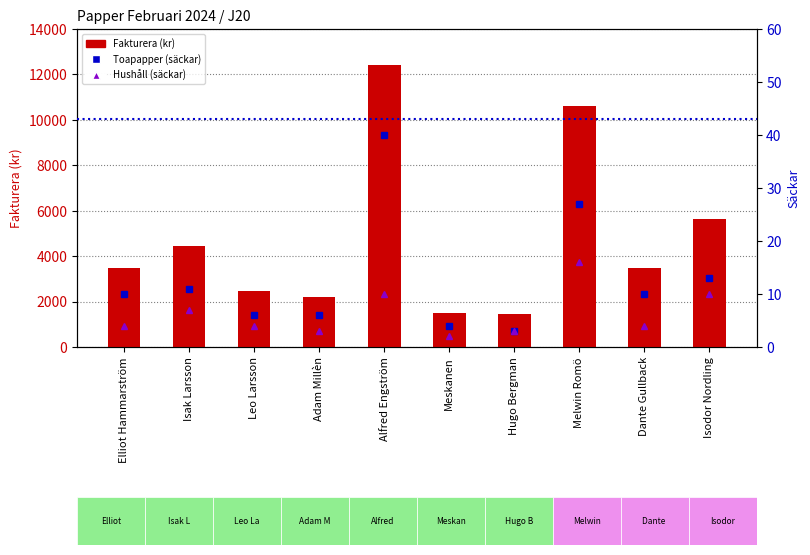

Reading left to right, extract all data points from this chart.

Fakturera (kr): Elliot Hammarström=3460	Isak Larsson=4430	Leo Larsson=2460	Adam Millèn=2220	Alfred Engström=12400	Meskanen=1480	Hugo Bergman=1470	Melwin Romö=10590	Dante Gullback=3460	Isodor Nordling=5650
Toapapper (säckar): Elliot Hammarström=10	Isak Larsson=11	Leo Larsson=6	Adam Millèn=6	Alfred Engström=40	Meskanen=4	Hugo Bergman=3	Melwin Romö=27	Dante Gullback=10	Isodor Nordling=13
Hushåll (säckar): Elliot Hammarström=4	Isak Larsson=7	Leo Larsson=4	Adam Millèn=3	Alfred Engström=10	Meskanen=2	Hugo Bergman=3	Melwin Romö=16	Dante Gullback=4	Isodor Nordling=10